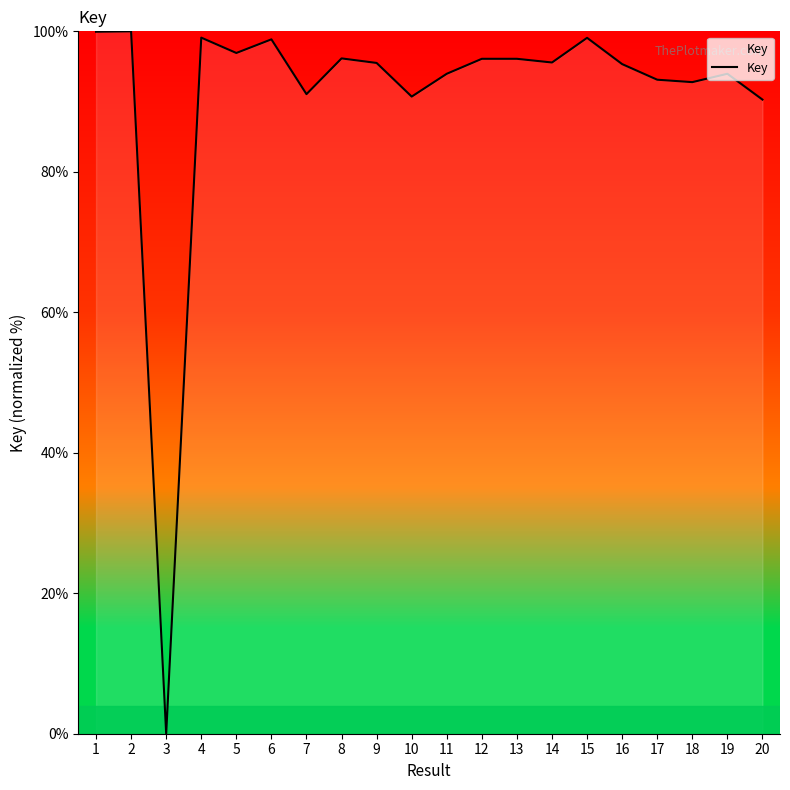

What is the approximate value at 2?

100.0